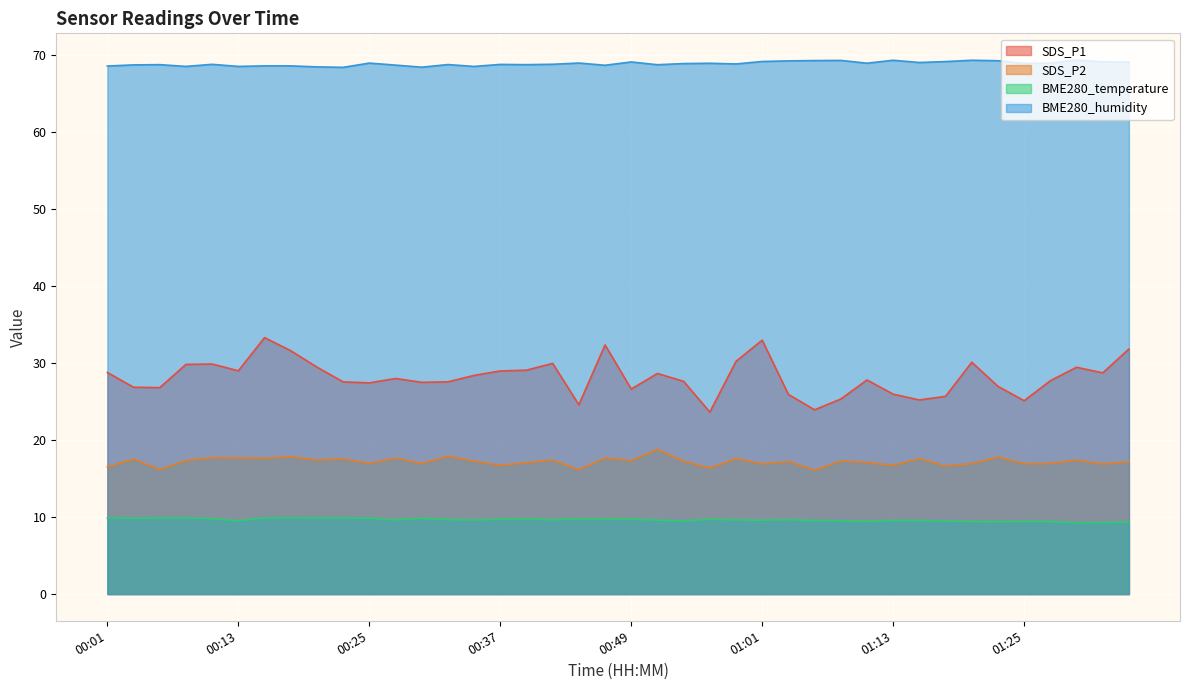

Reading left to right, what are all the values shown in this chart?

SDS_P1: 28.8	26.9	26.8	29.9	29.9	29.0	33.3	31.6	29.5	27.6	27.4	28.0	27.5	27.6	28.4	29.0	29.1	30.0	24.6	32.4	26.6	28.7	27.6	23.6	30.2	33.0	25.9	23.9	25.4	27.8	26.0	25.2	25.7	30.1	27.0	25.1	27.7	29.5	28.8	31.9
SDS_P2: 16.6	17.5	16.2	17.4	17.7	17.7	17.6	17.9	17.4	17.6	17.0	17.7	17.0	17.9	17.3	16.7	17.1	17.4	16.1	17.7	17.3	18.8	17.2	16.4	17.6	16.9	17.2	16.1	17.3	17.1	16.7	17.6	16.6	16.9	17.8	16.9	17.0	17.4	16.9	17.2
BME280_temperature: 9.9	9.9	9.9	9.9	9.8	9.5	9.9	9.9	9.9	9.9	9.9	9.6	9.8	9.7	9.6	9.7	9.8	9.7	9.8	9.8	9.7	9.6	9.5	9.7	9.6	9.6	9.7	9.6	9.5	9.4	9.6	9.6	9.5	9.4	9.4	9.4	9.4	9.3	9.3	9.3
BME280_humidity: 68.6	68.8	68.8	68.6	68.8	68.6	68.7	68.7	68.5	68.5	69.0	68.8	68.5	68.8	68.6	68.8	68.8	68.9	69.0	68.7	69.2	68.8	69.0	69.0	68.9	69.2	69.3	69.3	69.4	69.0	69.4	69.1	69.2	69.4	69.3	69.0	69.0	69.4	69.2	69.1